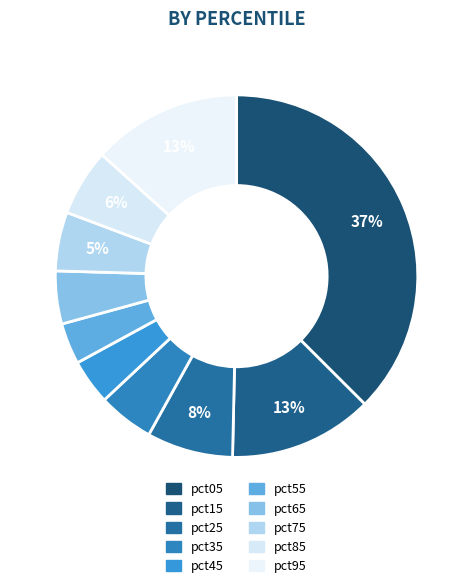

To the nearest percent, what is the combined percentage of pct35 and pct75?

10%